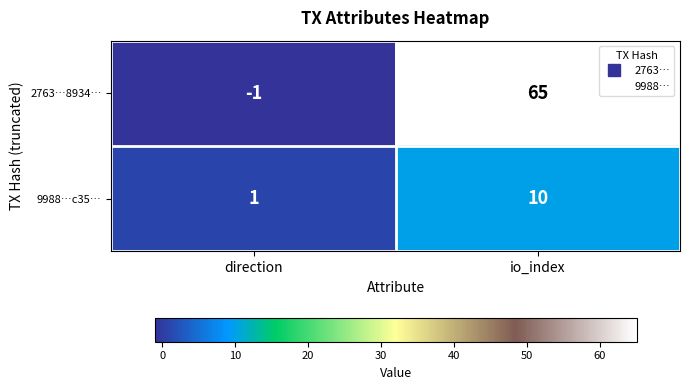

At which label is 9988…c35… closest to 5?

direction